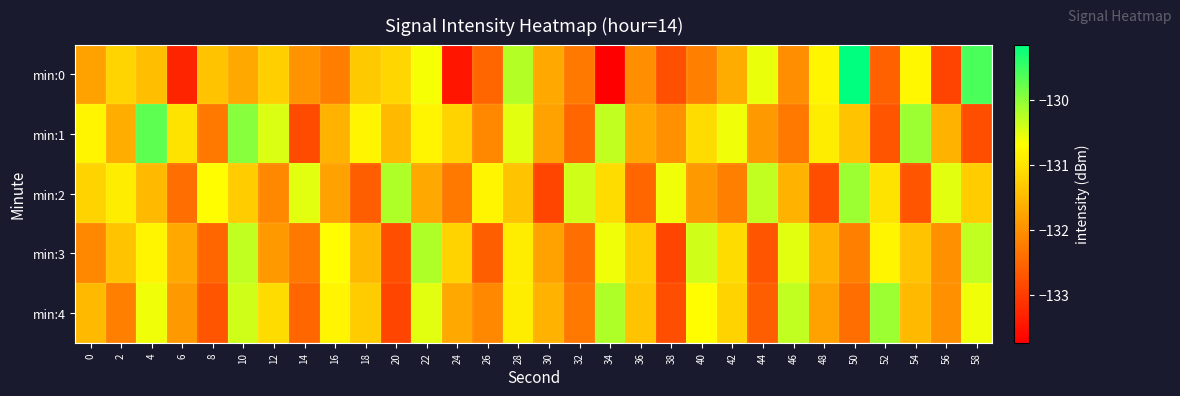

What is the minimum value shown in the chart?

-133.7